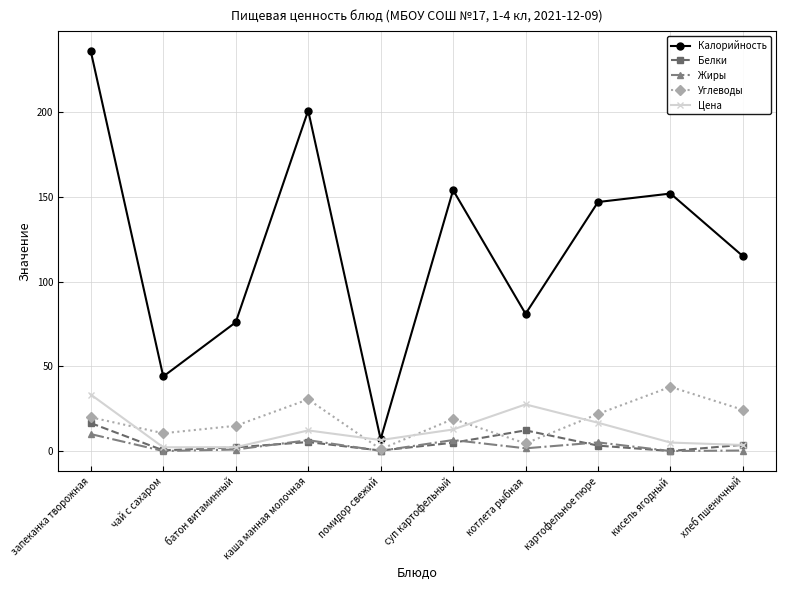

Rank the series by their maximum value, from highest to lowest.

Калорийность, Углеводы, Цена, Белки, Жиры